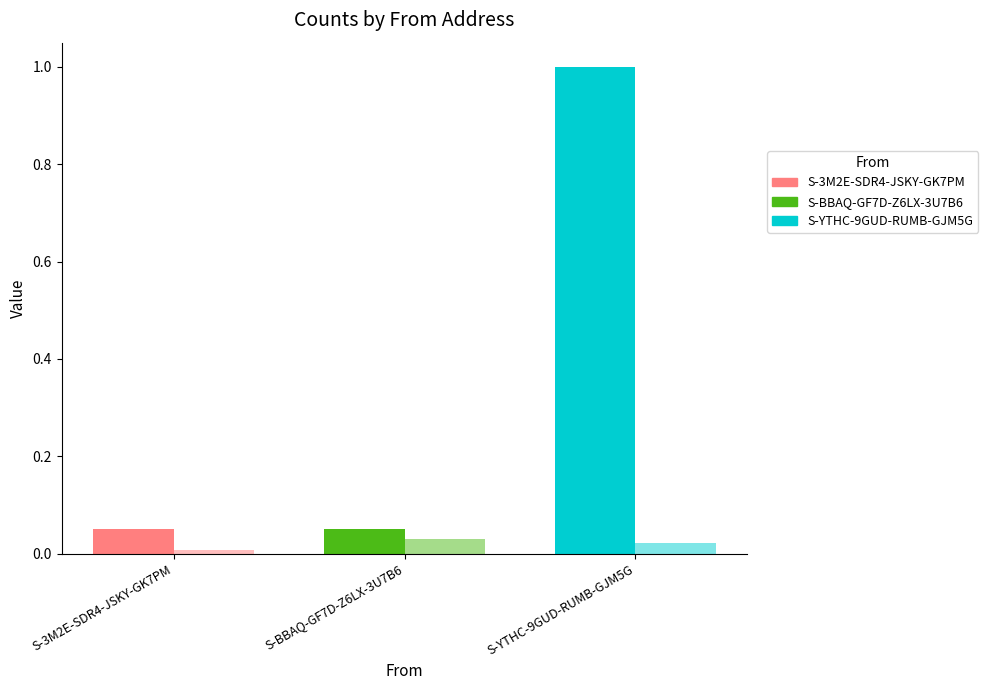

True or false: Amount has a value of 0.1 at S-BBAQ-GF7D-Z6LX-3U7B6.

True